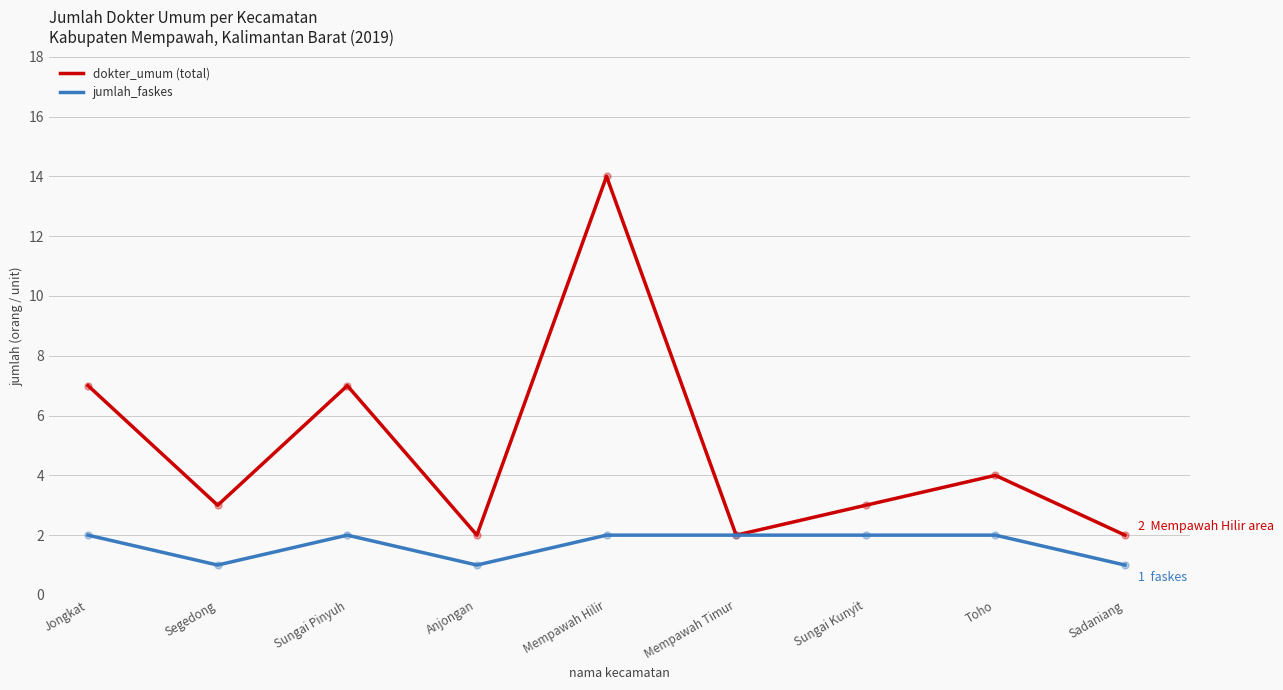

What is the highest value of the dokter_umum (total) series?

14